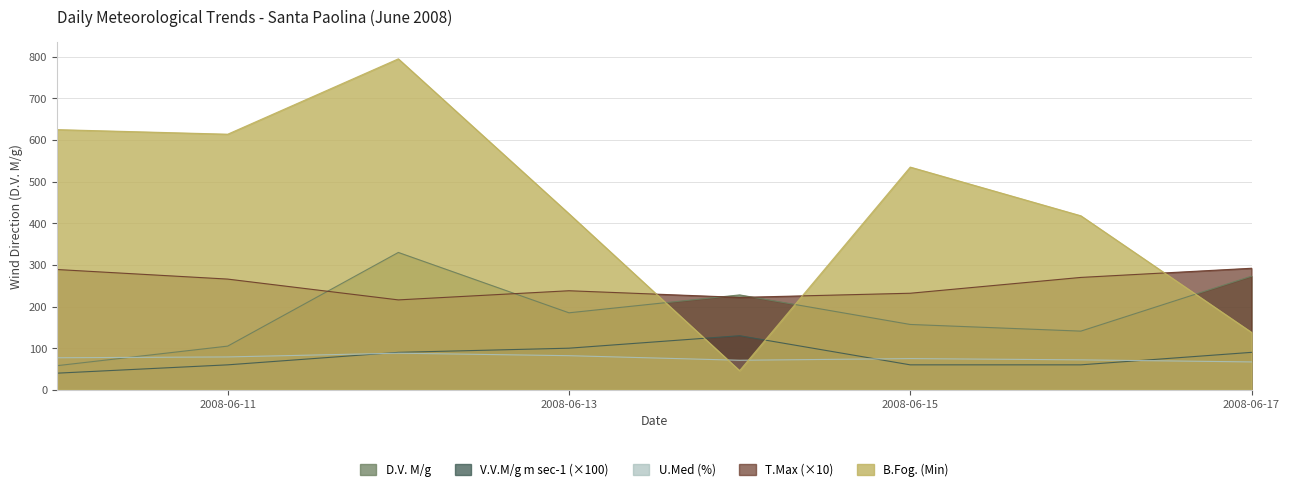

Read the D.V. M/g value at 2008-06-11, to the nearest 5.

105